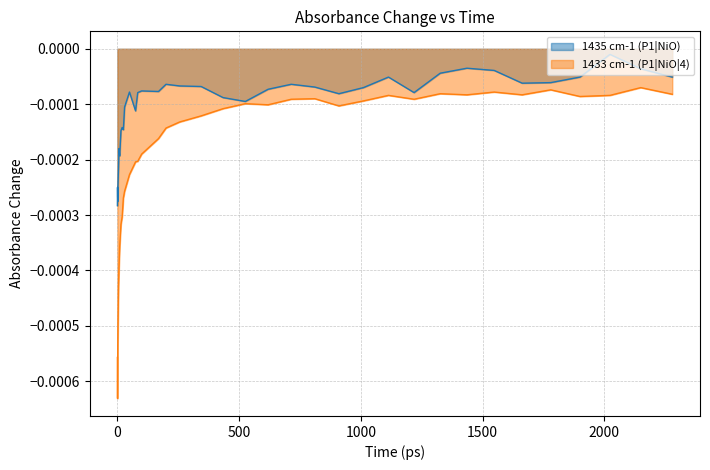

True or false: 1435 cm-1 (P1|NiO) and 1433 cm-1 (P1|NiO|4) cross at least once.

False